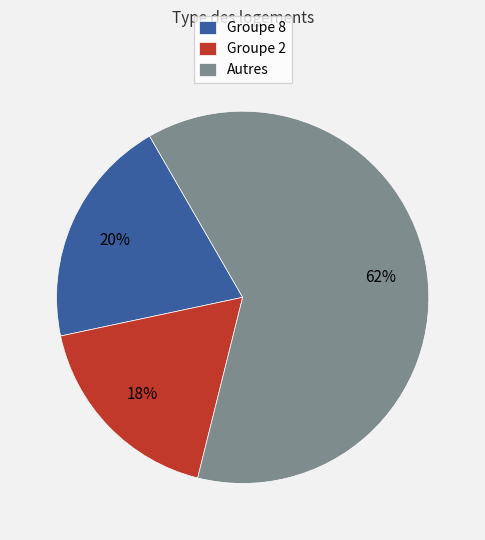

To the nearest percent, what portion does Groupe 8 represent?

20%